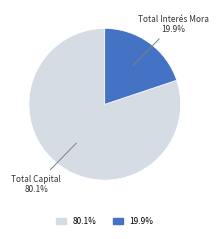

Does 80.1% account for over 50% of the chart?

Yes